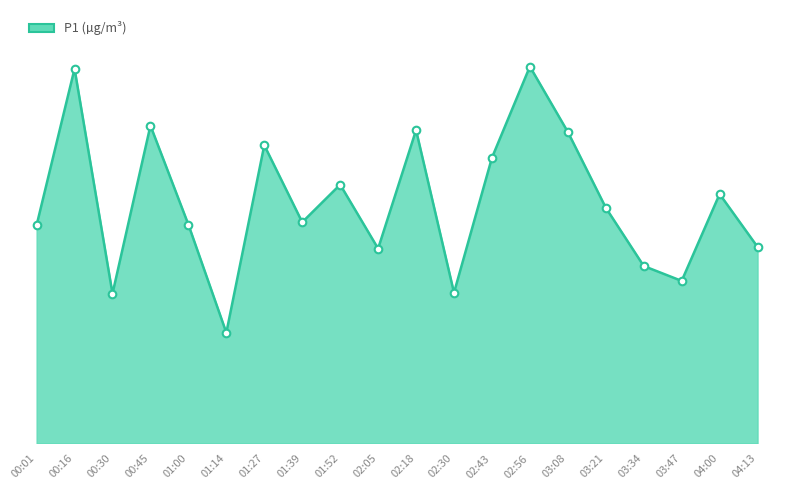

Between 03:34 and 00:16, which is larger?

00:16